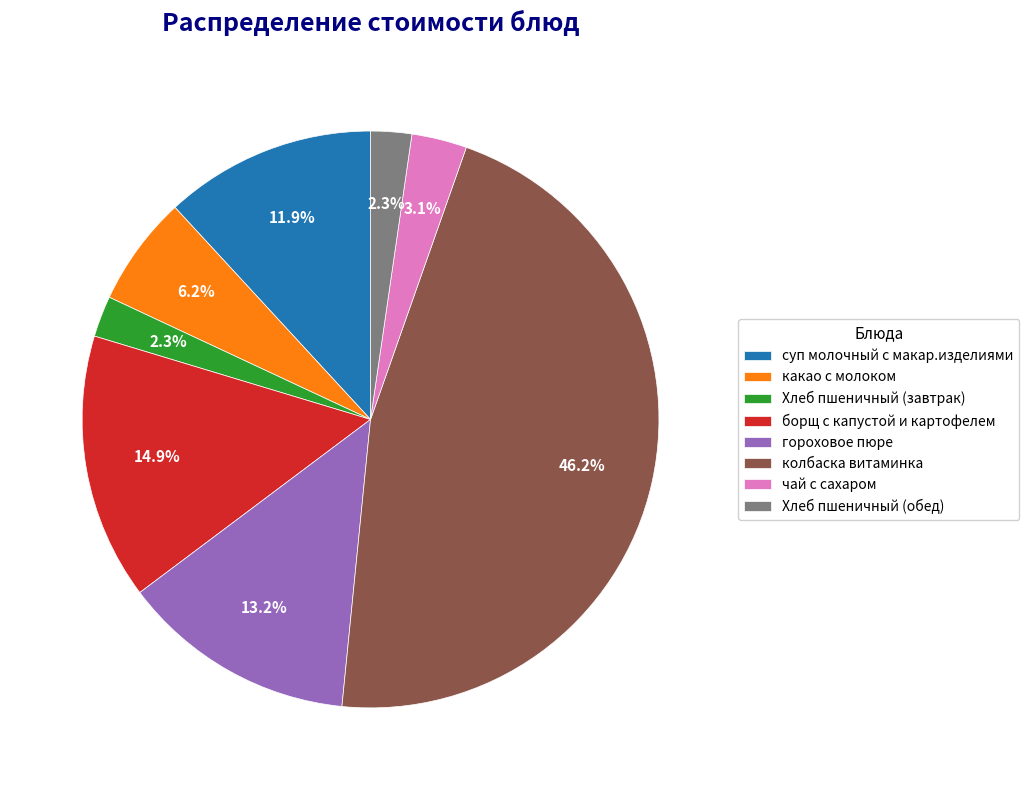

The колбаска витаминка slice represents 55% of the pie. True or false?

False